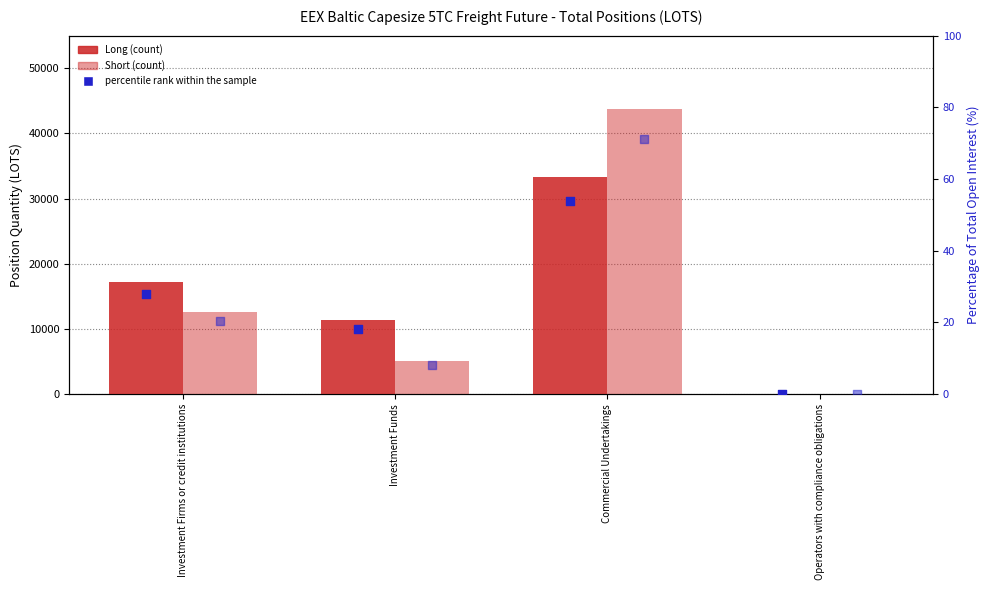

Which series contains the lowest Y value?

Long